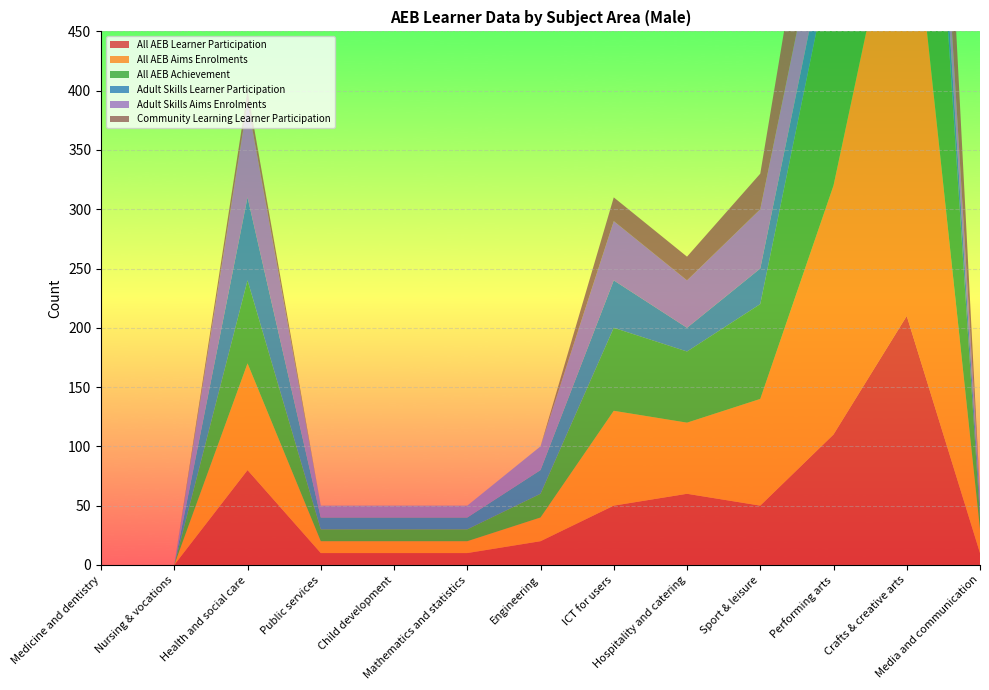

Reading right to left, transcribe all the data shown in this chart.

All AEB Learner Participation: 10	210	110	50	60	50	20	10	10	10	80	0	0
All AEB Aims Enrolments: 20	400	210	90	60	80	20	10	10	10	90	0	0
All AEB Achievement: 10	370	200	80	60	70	20	10	10	10	70	0	0
Adult Skills Learner Participation: 10	40	30	30	20	40	20	10	10	10	70	0	0
Adult Skills Aims Enrolments: 10	60	50	50	40	50	20	10	10	10	80	0	0
Community Learning Learner Participation: 0	180	100	30	20	20	0	0	0	0	10	0	0